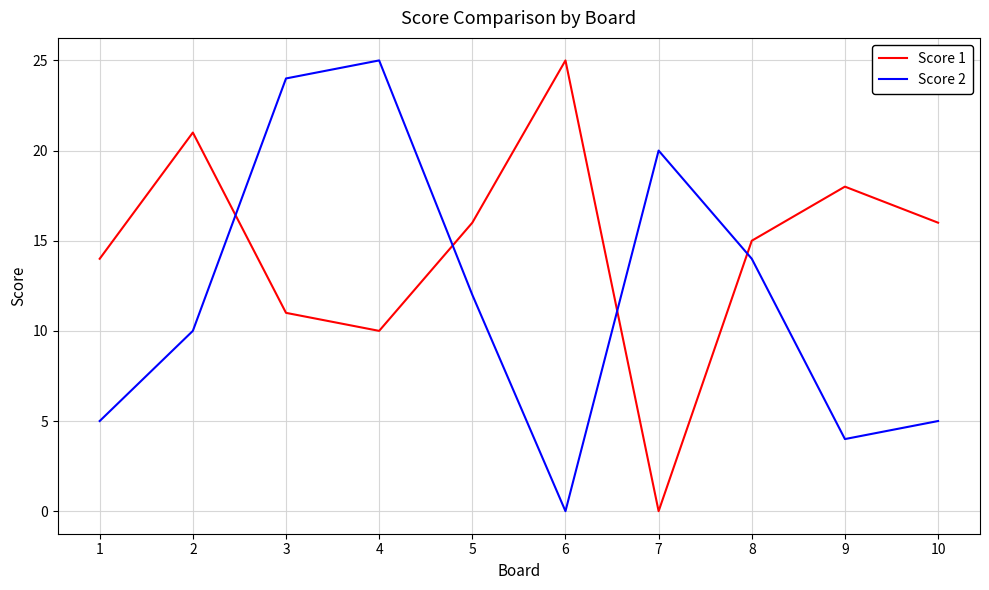

True or false: Score 1 and Score 2 cross at least once.

True